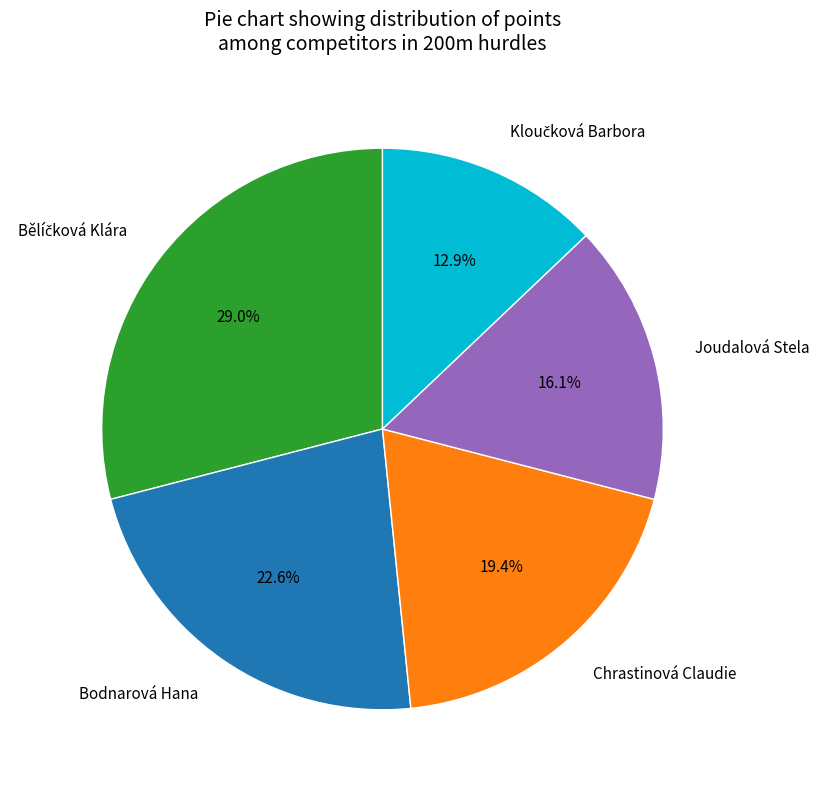

Is there any slice that represents more than half of the pie?

No